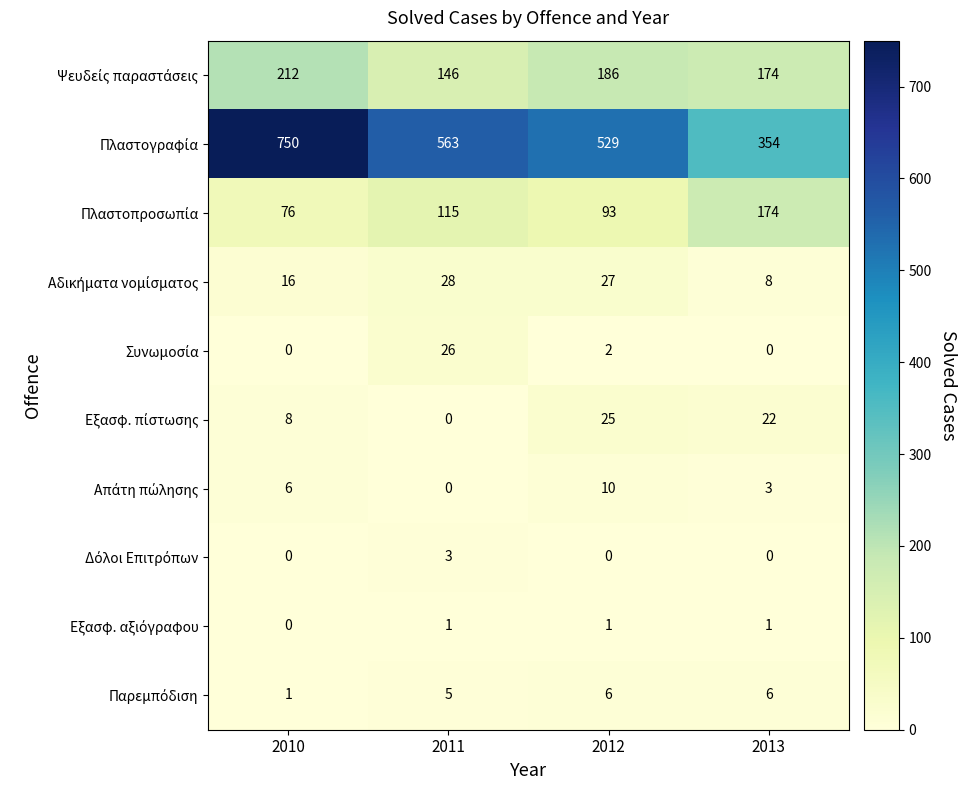

What is the total value across all series at 2011?

887